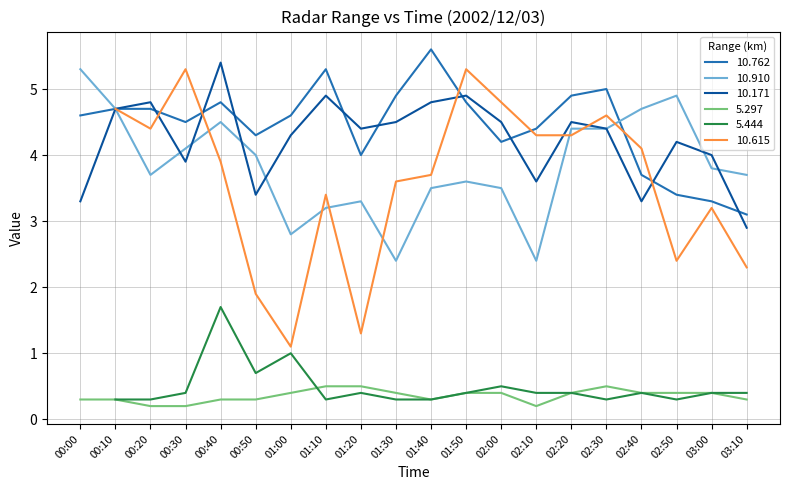

List the labels in order of 10.910 value, largest first.

00:00, 02:50, 00:10, 02:40, 00:40, 02:20, 02:30, 00:30, 00:50, 03:00, 00:20, 03:10, 01:50, 01:40, 02:00, 01:20, 01:10, 01:00, 01:30, 02:10